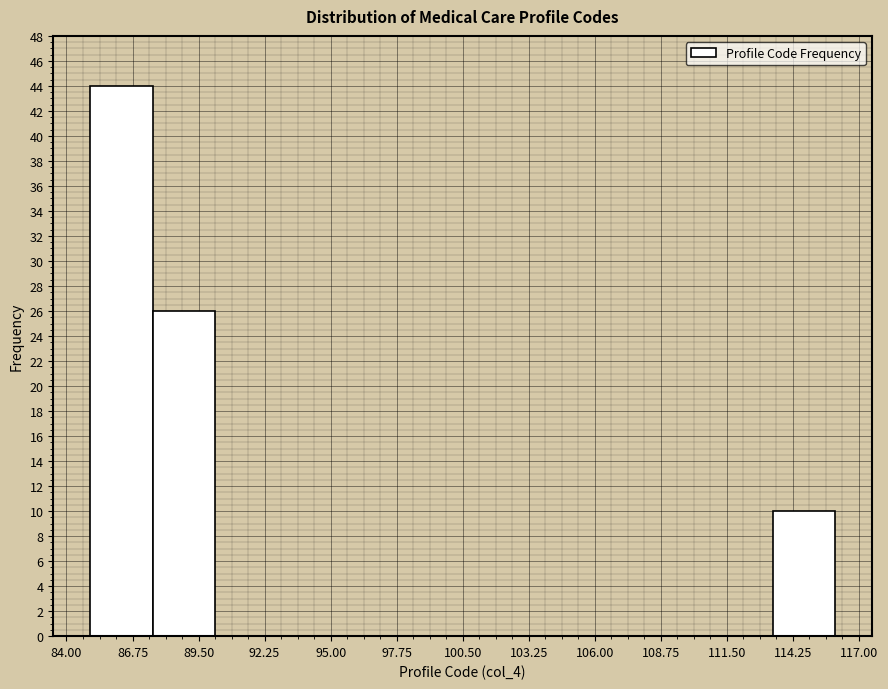

Reading left to right, transcribe this chart: for each bar, give the range it covers on the x-axis and its height. Neither the bar edges nor the heights are printed on the chart, so give them approximately, as read against the axes.

85.0 to 87.5: 44
87.5 to 90.0: 26
90.0 to 93.0: 0
93.0 to 95.5: 0
95.5 to 98.0: 0
98.0 to 100.5: 0
100.5 to 103.0: 0
103.0 to 105.5: 0
105.5 to 108.5: 0
108.5 to 111.0: 0
111.0 to 113.5: 0
113.5 to 116.0: 10